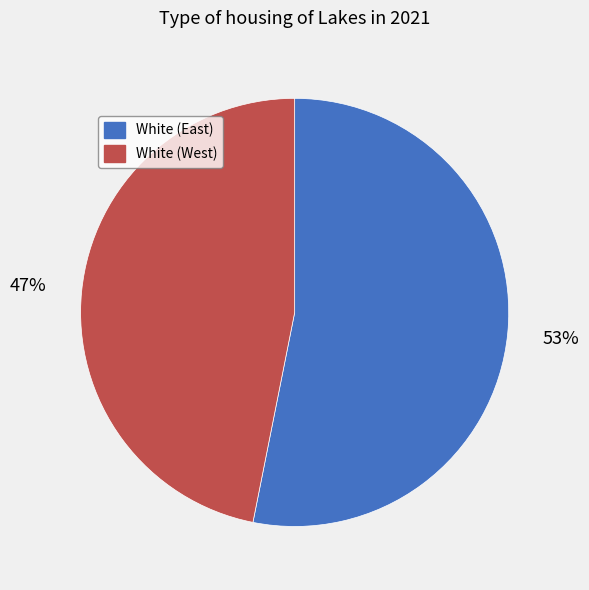

How many slices are in this pie chart?

2